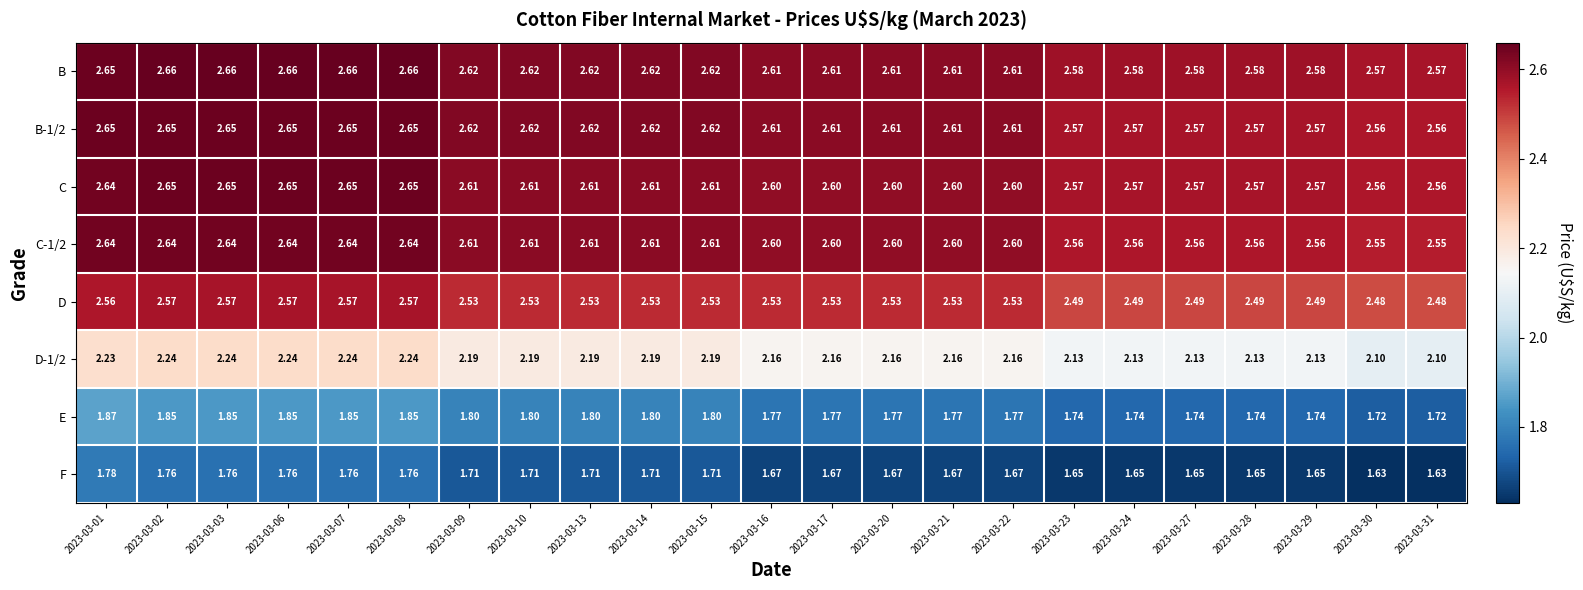

Is the value of D-1/2 at 2023-03-09 greater than the value of B at 2023-03-13?

No